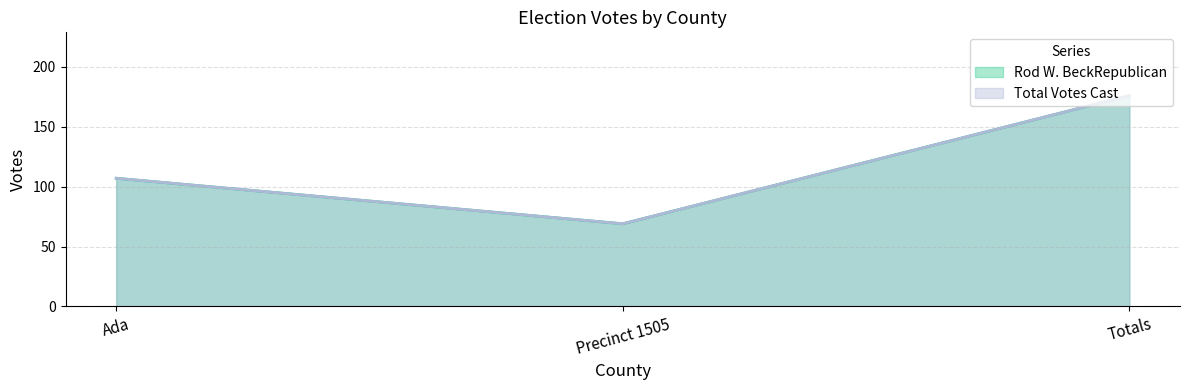

At Totals, list the series in order from smallest to largest.

Rod W. BeckRepublican, Total Votes Cast